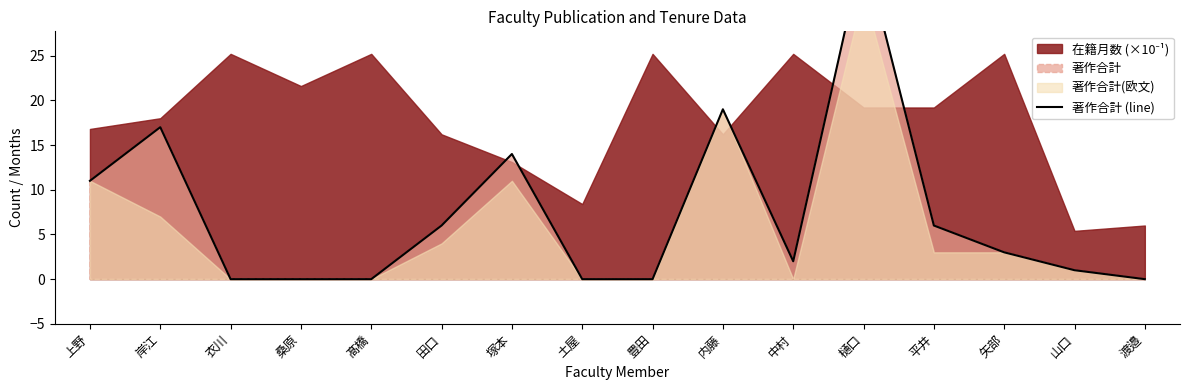

At which category does the data reach its first local peak?

岸江